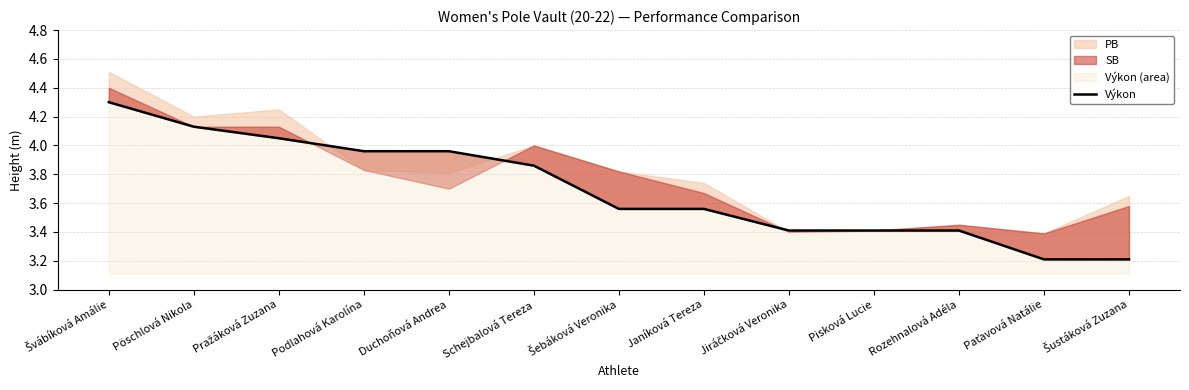

How many categories are shown in the chart?

13